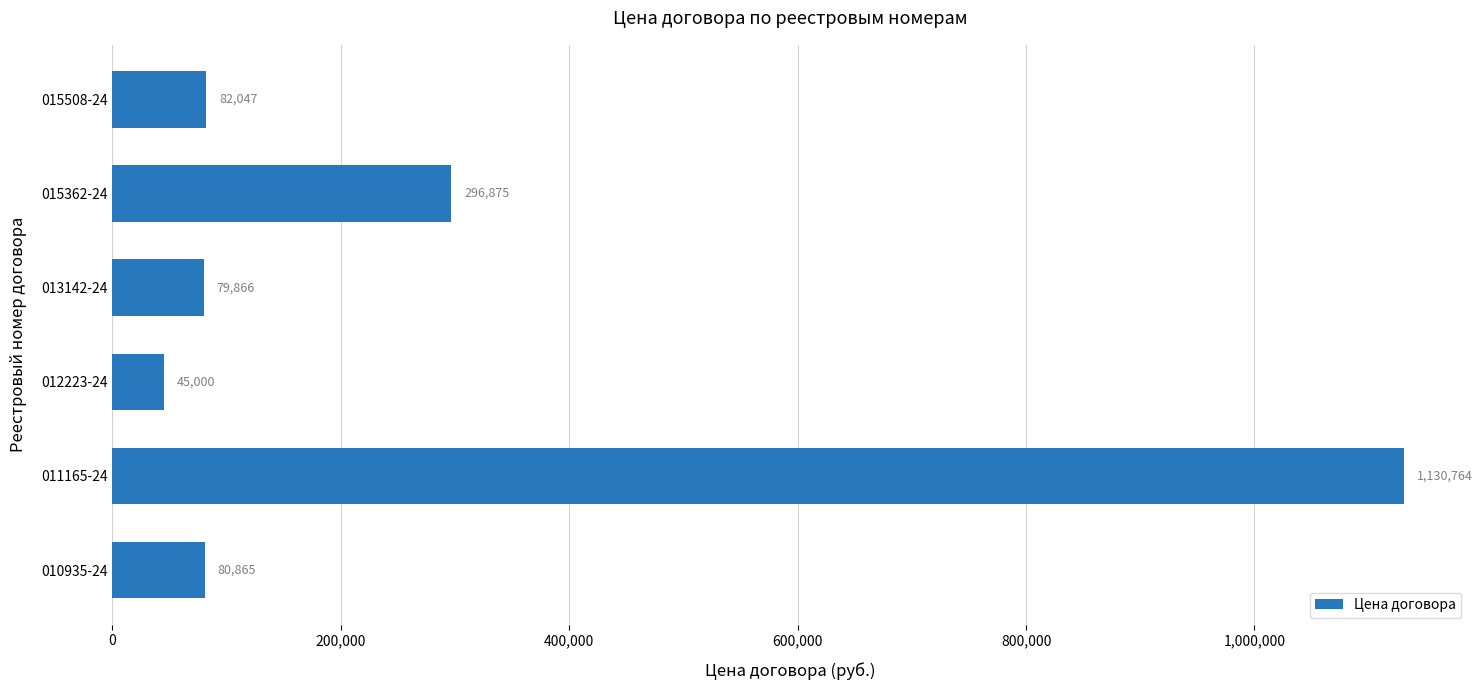

True or false: the data shows 1130763.6 at 011165-24.

True